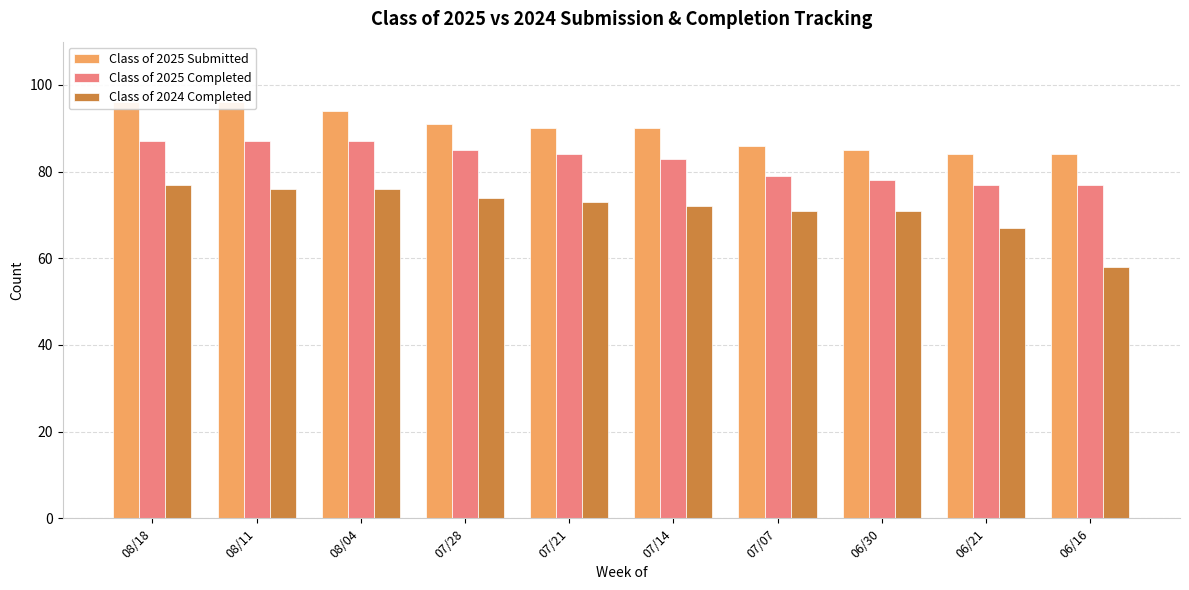

Count the Class of 2025 Completed values in the range 78 to 87.

8